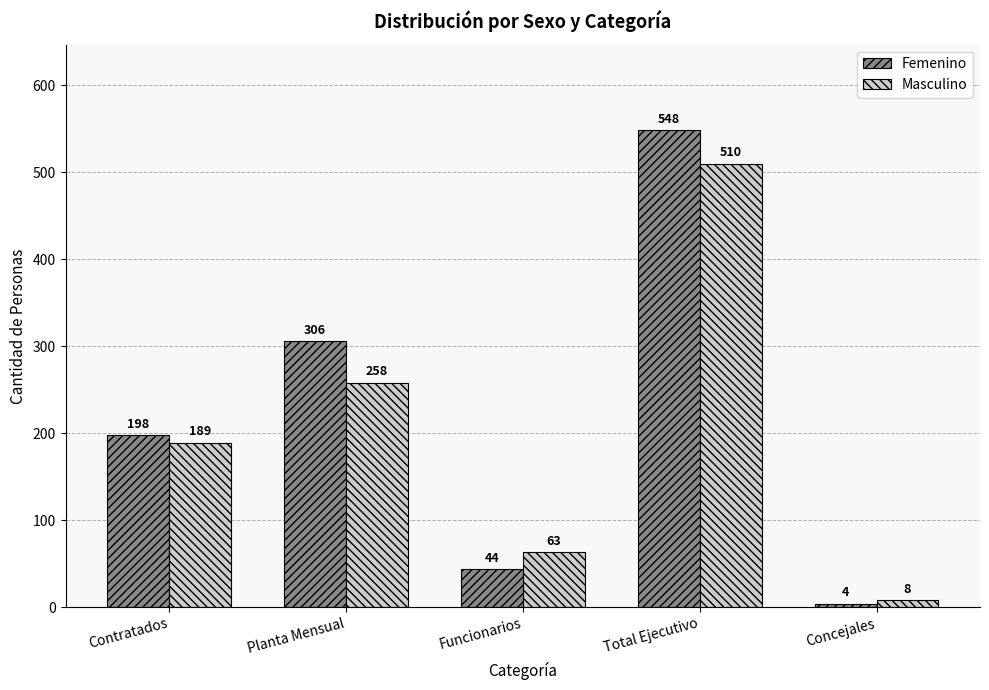

What is the difference between the Femenino values at Contratados and Total Ejecutivo?

350